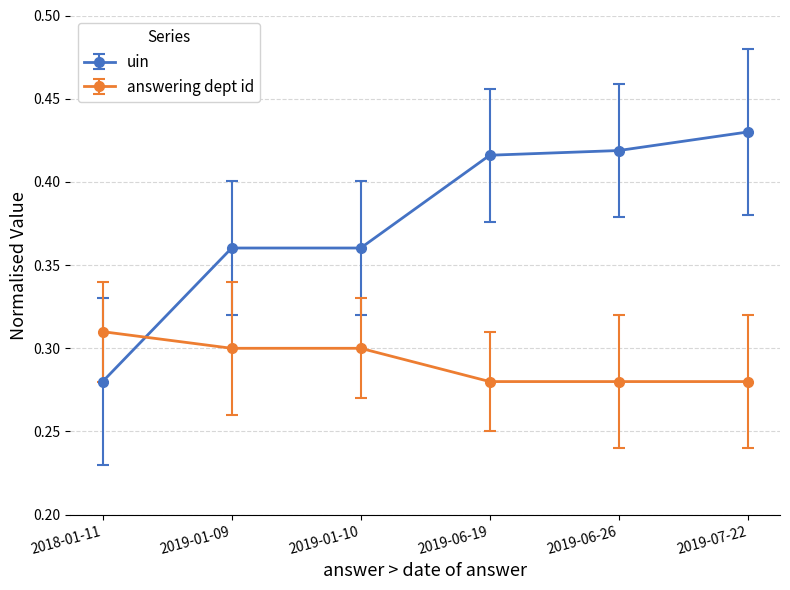

Between 2019-01-09 and 2019-07-22, which series saw the biggest shift?

uin